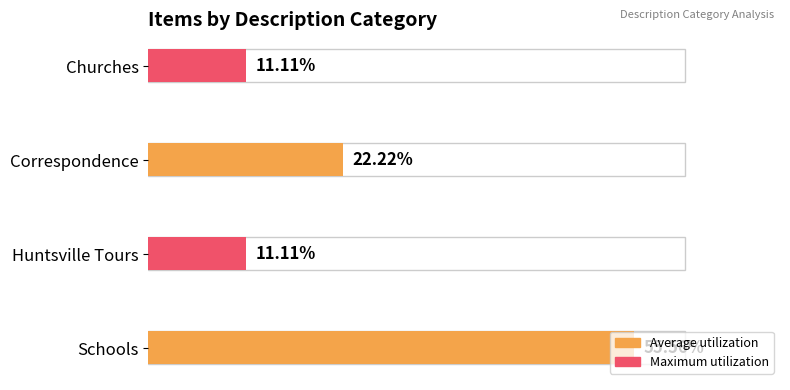

At which category does the chart reach its peak across all series?

Schools